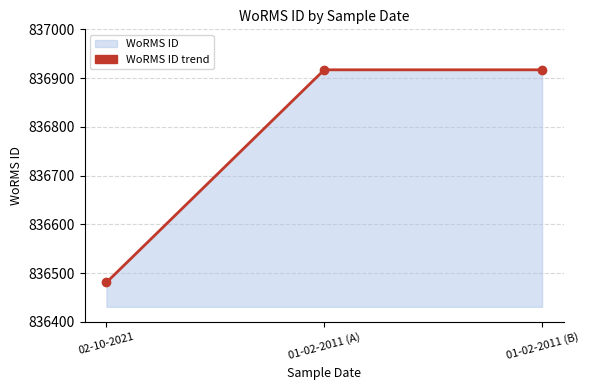

Rank the categories by value from lowest to highest.

02-10-2021, 01-02-2011 (A), 01-02-2011 (B)